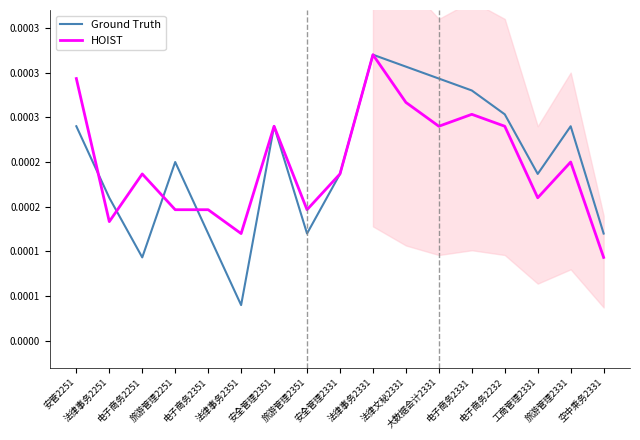

Does the chart have visible grid lines?

No